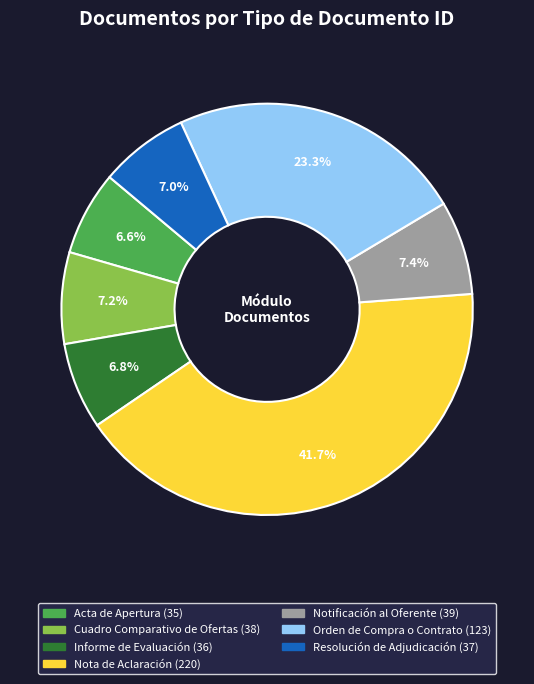

What percentage is the Notificación al Oferente slice, to the nearest percent?

7%